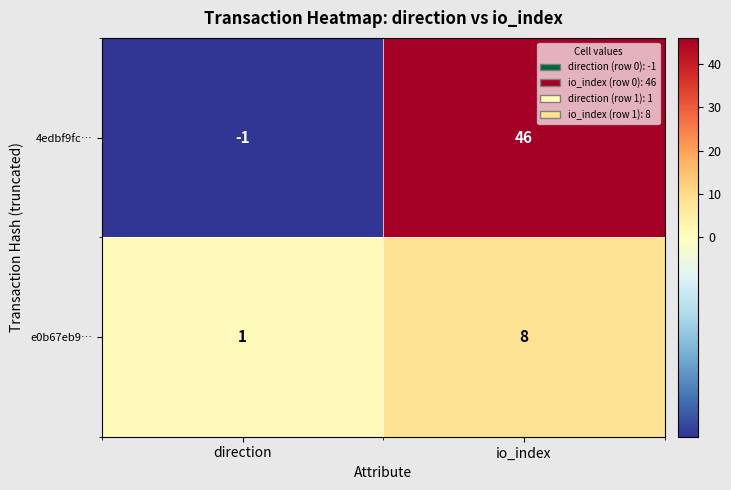

The 4edbf9fc… series shows -1 at direction. True or false?

True